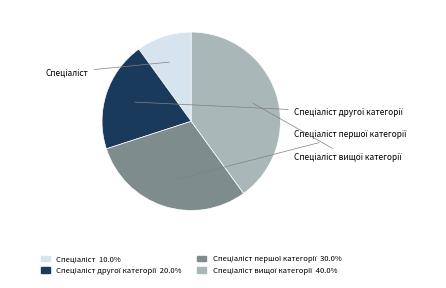

Is there any slice that represents more than half of the pie?

No